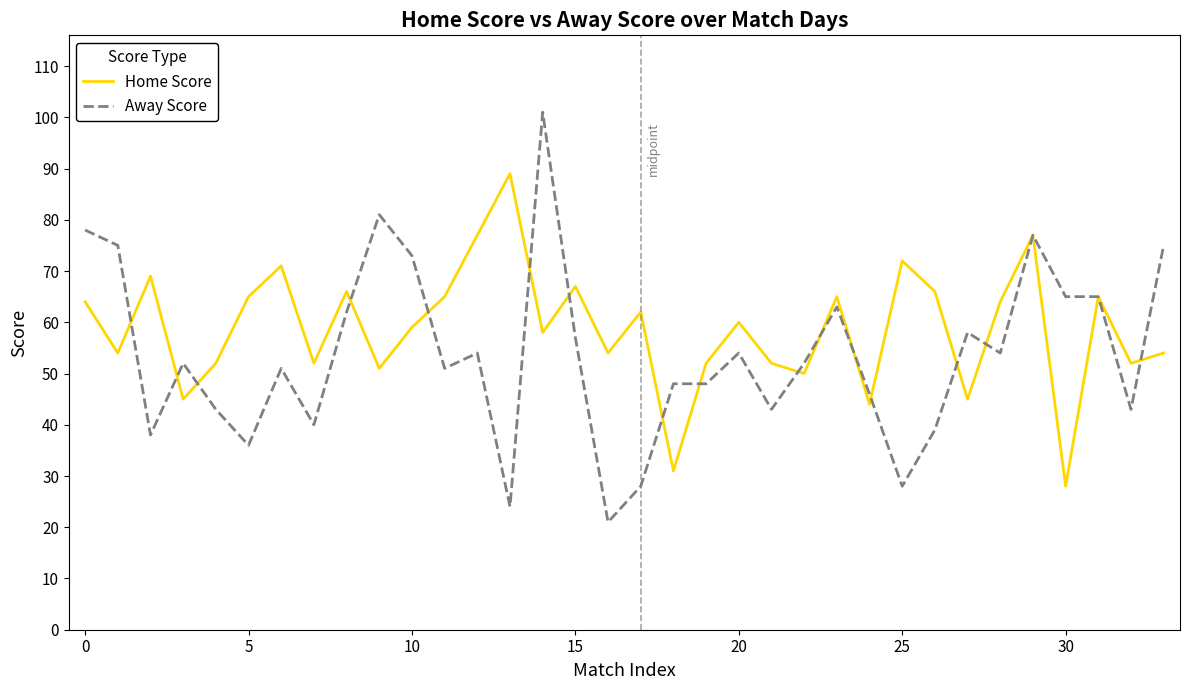

Which series has the widest spread of values?

Away Score